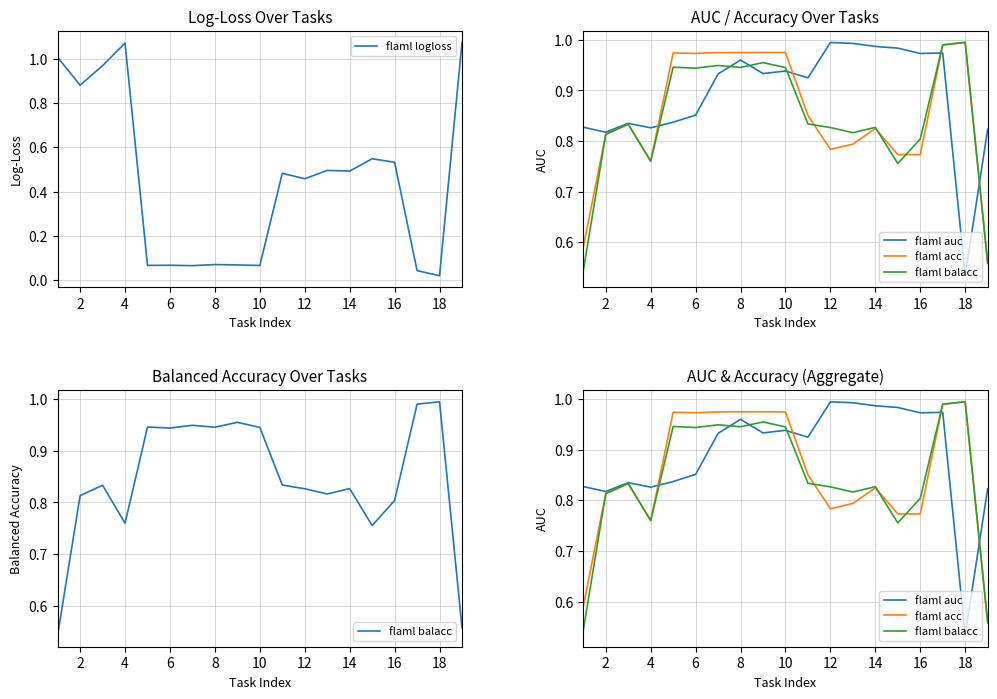

How many interior local valleys does the flaml balacc series have?

5